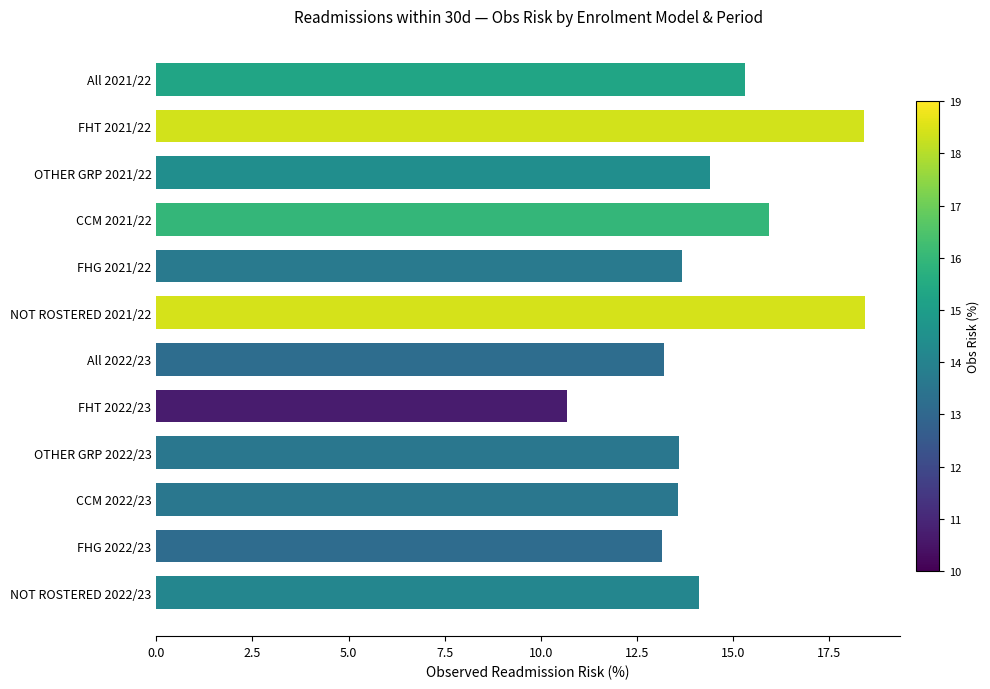

Which has a higher value, OTHER GRP 2021/22 or FHG 2021/22?

OTHER GRP 2021/22